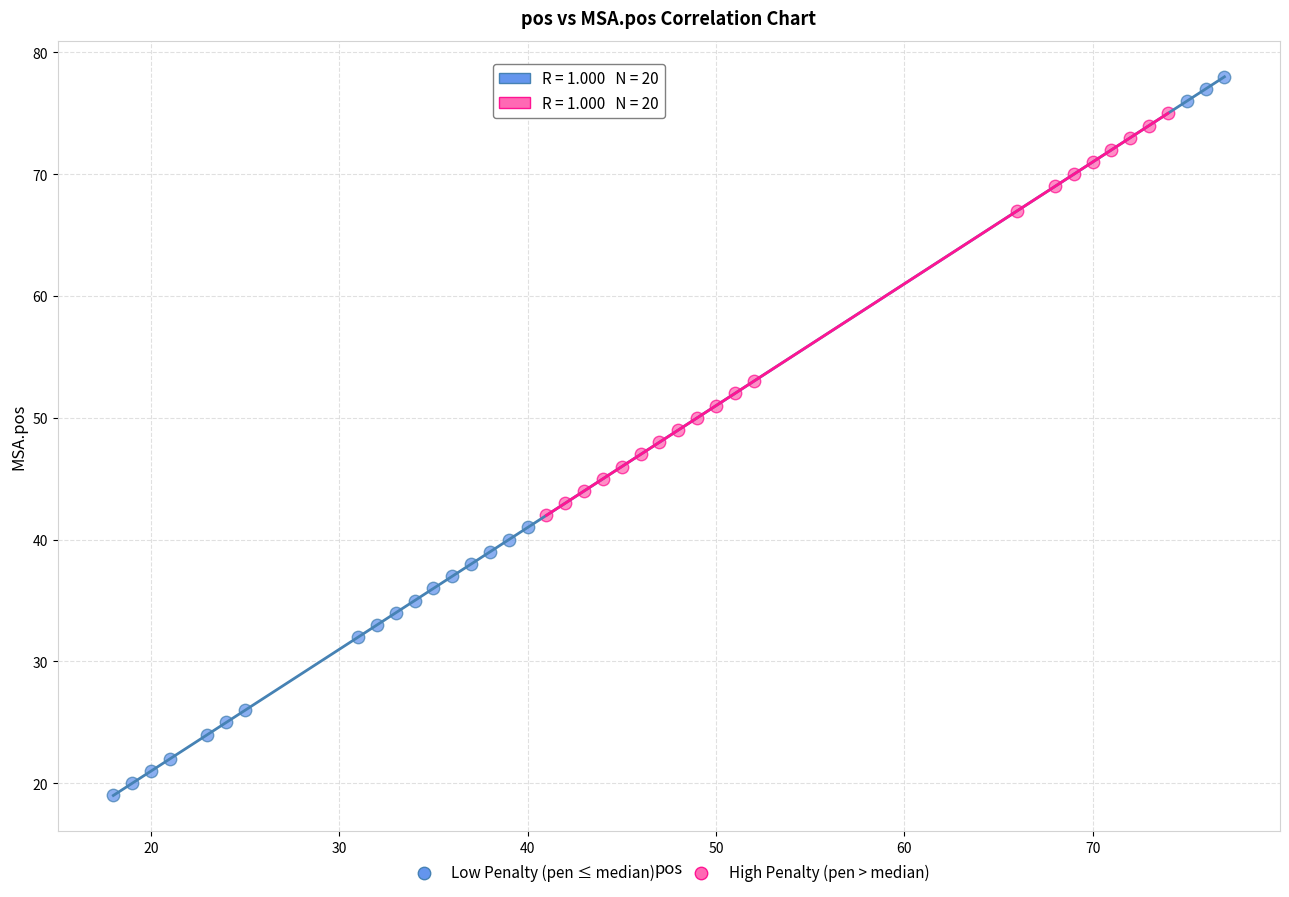

Which series has the largest Y range (max minus min)?

Low Penalty (pen ≤ median)